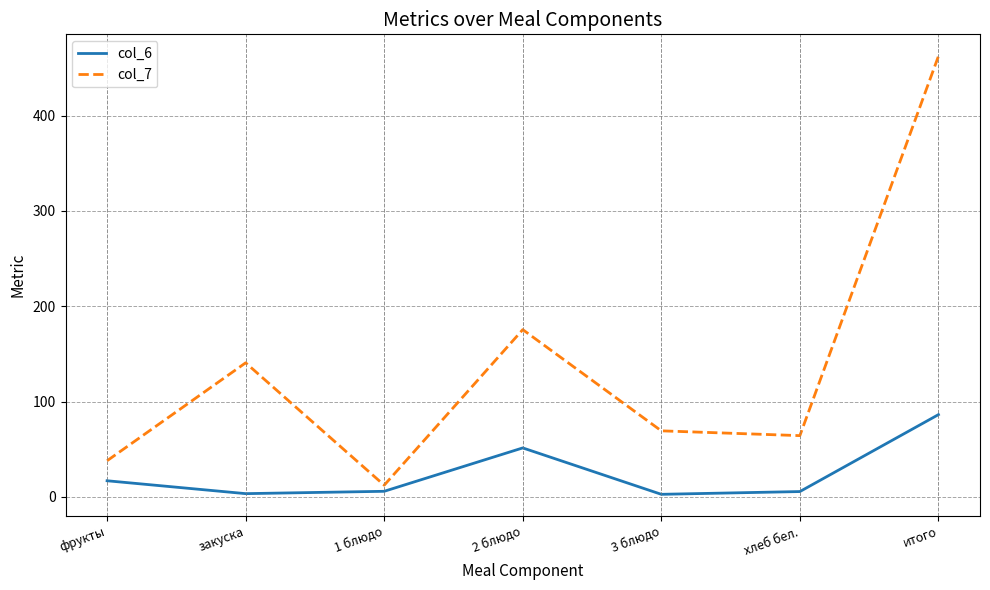

The col_7 series shows 12.3 at 1 блюдо. True or false?

True